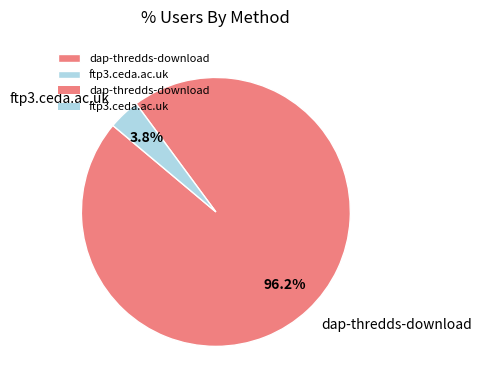

What is the majority slice?

dap-thredds-download